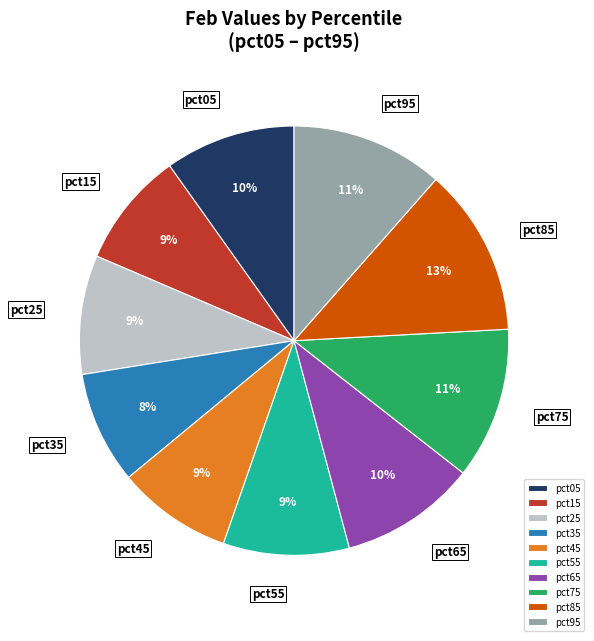

How many slices are in this pie chart?

10